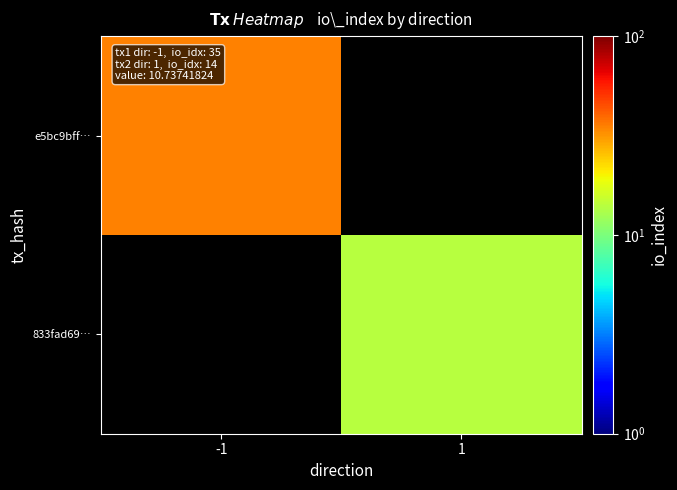

What is the greatest value displayed?

35.0